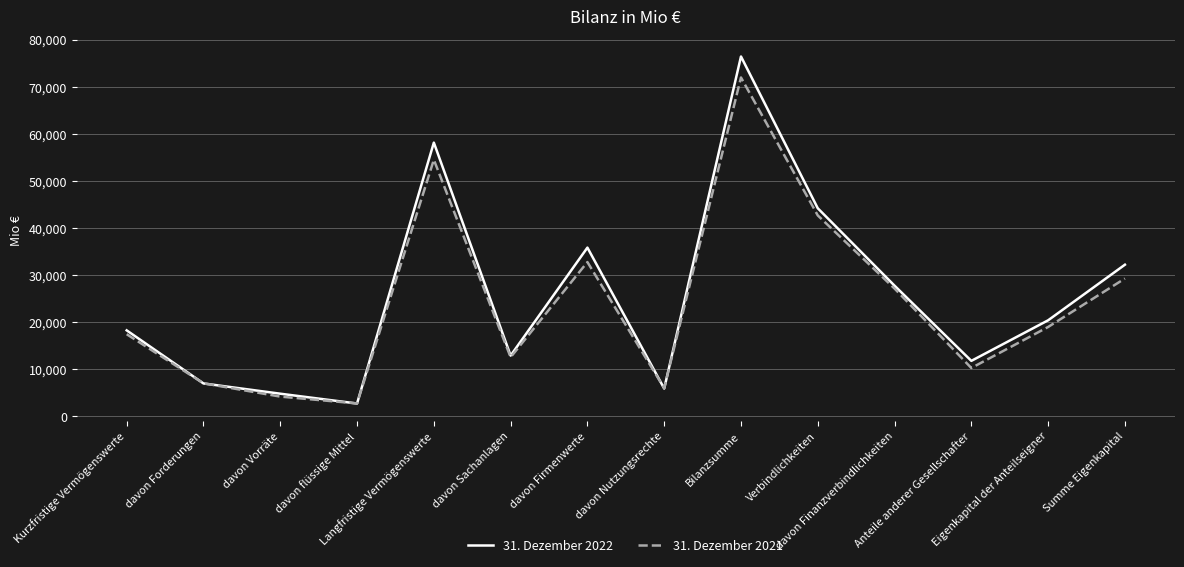

What is the sum of all 31. Dezember 2022 values?

358500